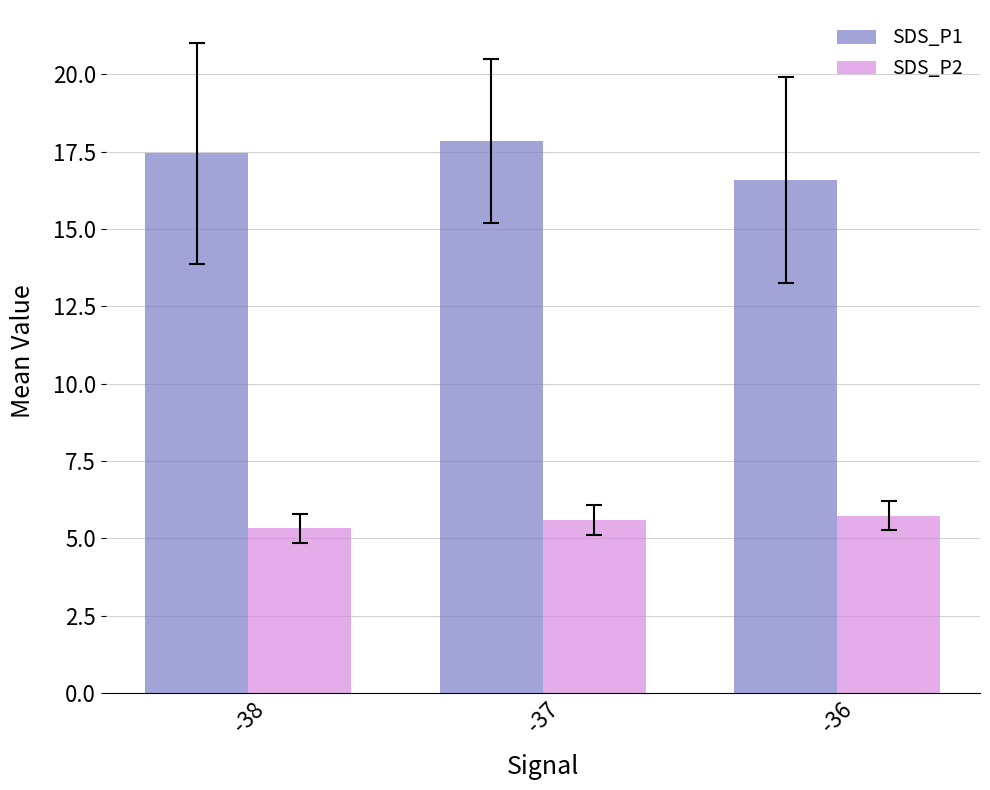

Is it true that SDS_P1 equals 17.8 at -37?

True